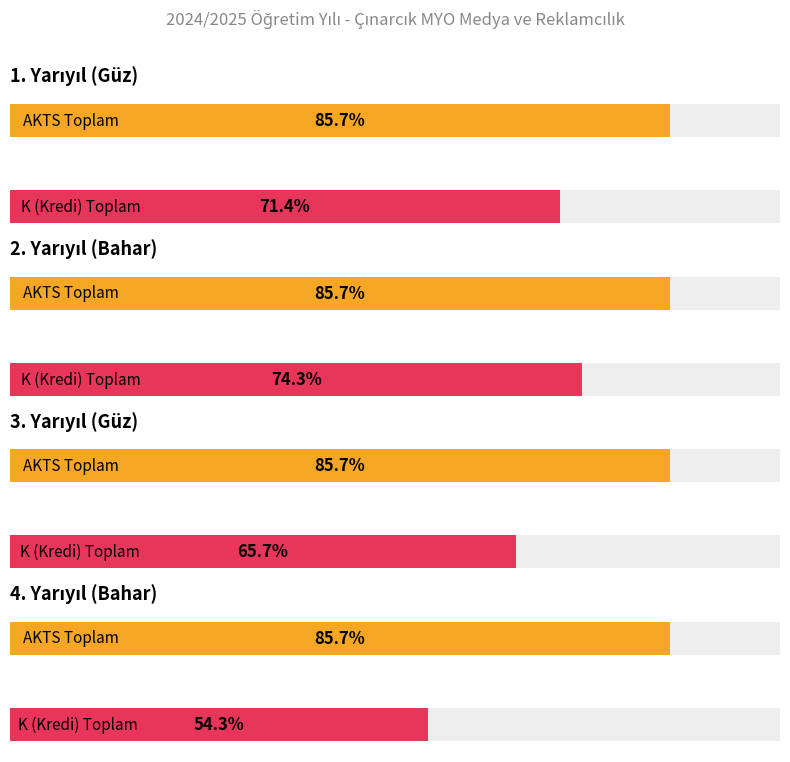

The value of 3. Yarıyıl at AKTS Toplam is 53. True or false?

False